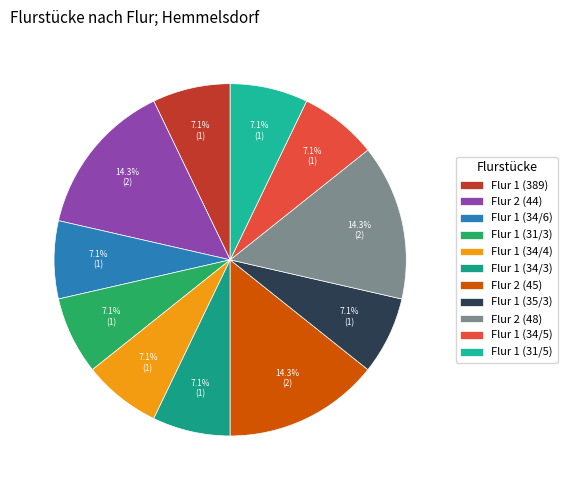

Approximately how many times larger is the value at Flur 2 (48) compared to Flur 1 (34/6)?

2.0